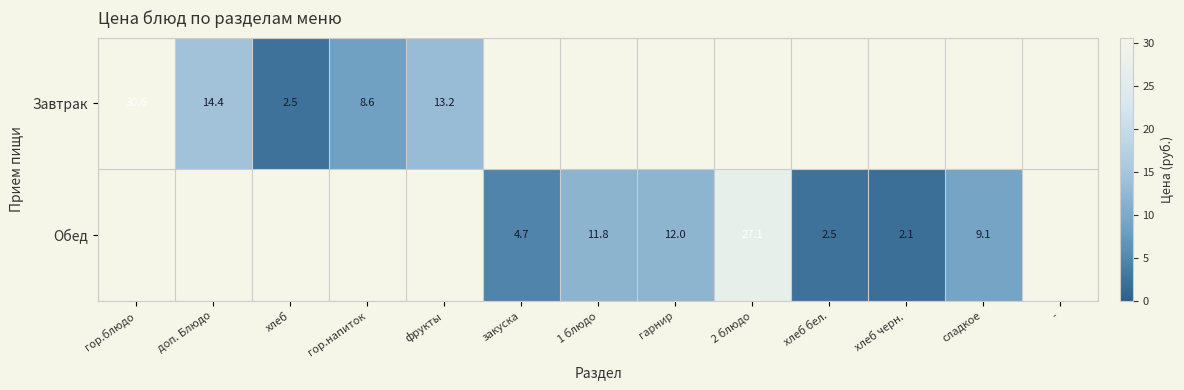

Is it true that Завтрак equals 8.6 at гор.напиток?

True